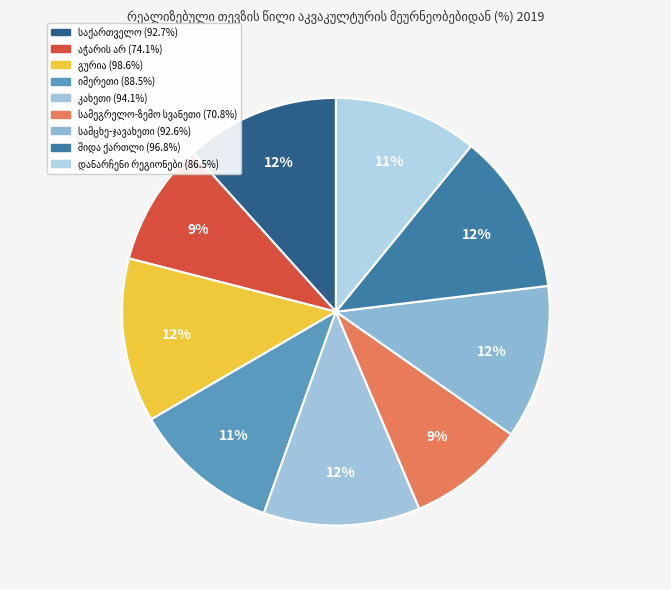

What is the change in value from სამეგრელო-ზემო სვანეთი to დანარჩენი რეგიონები?

+15.7